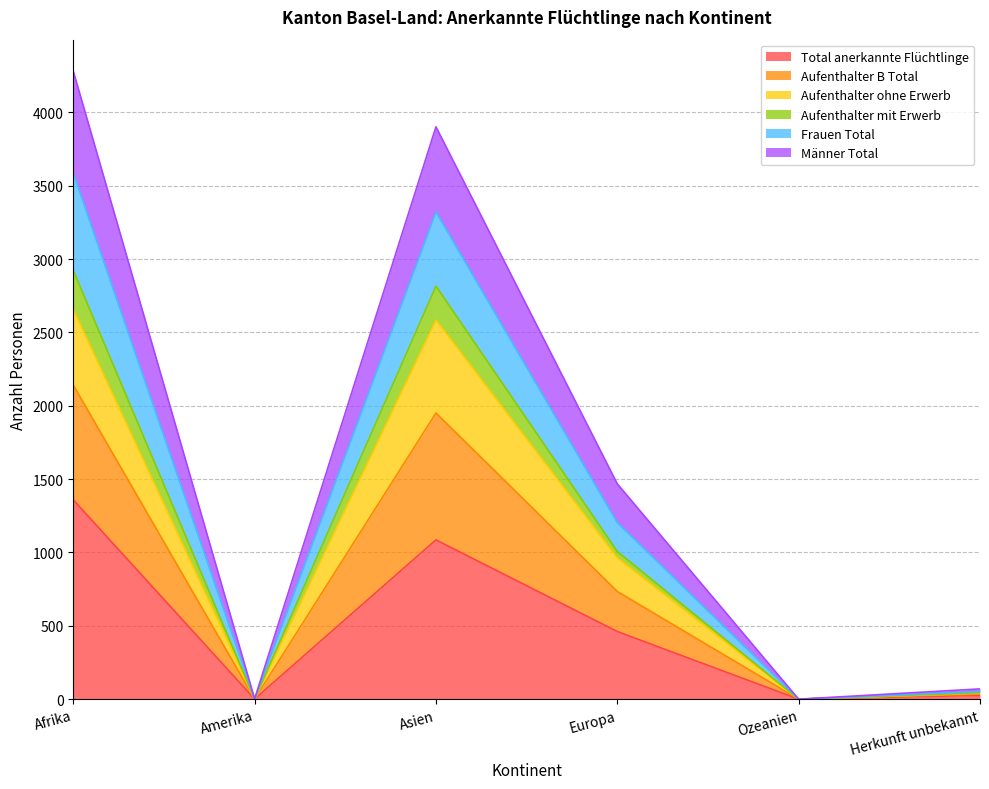

How many positive values does the Aufenthalter ohne Erwerb series have?

5